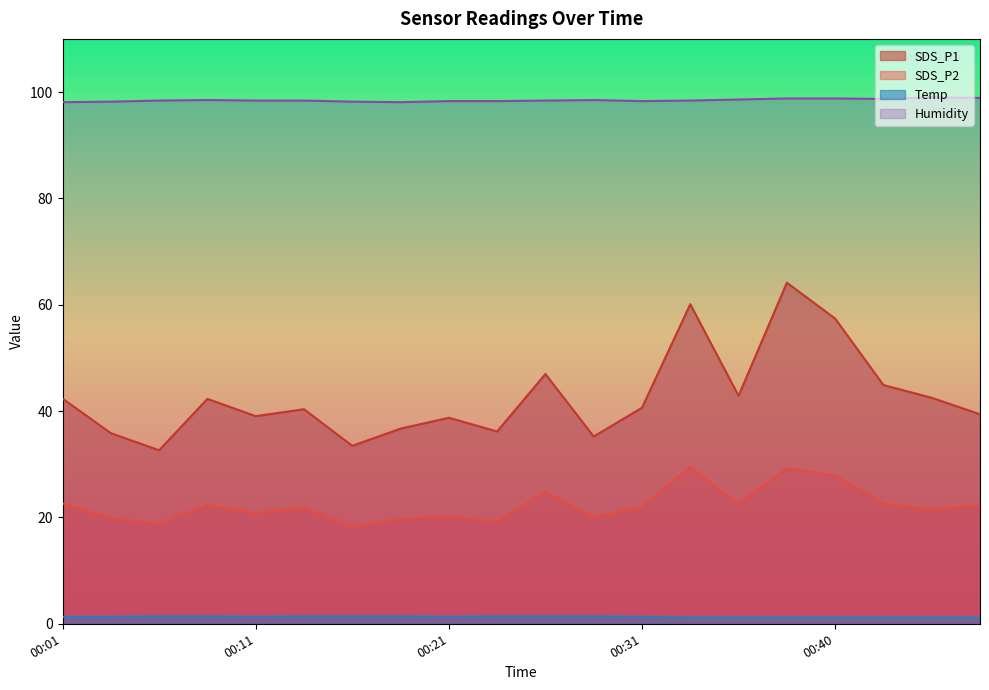

What is the value of the SDS_P2 point at the 19th from the left?

21.5